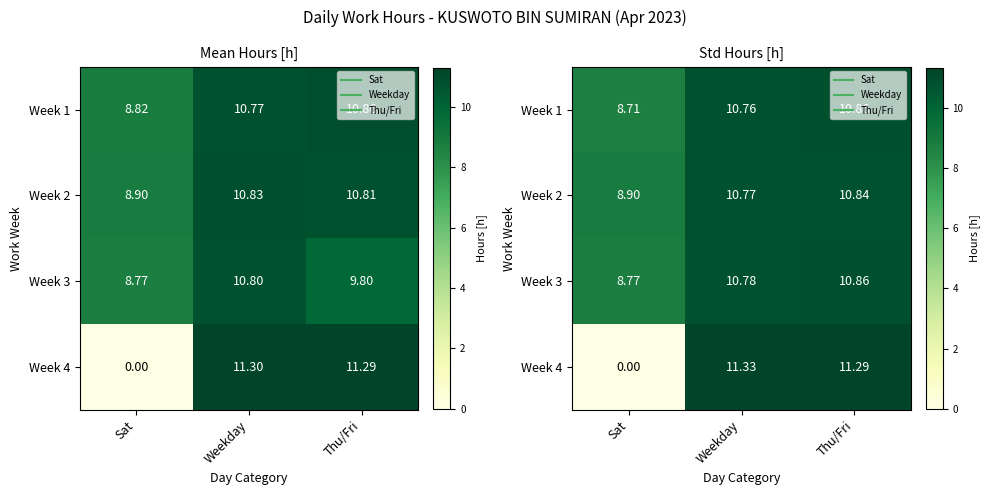

Which series has the widest spread of values?

Week 4